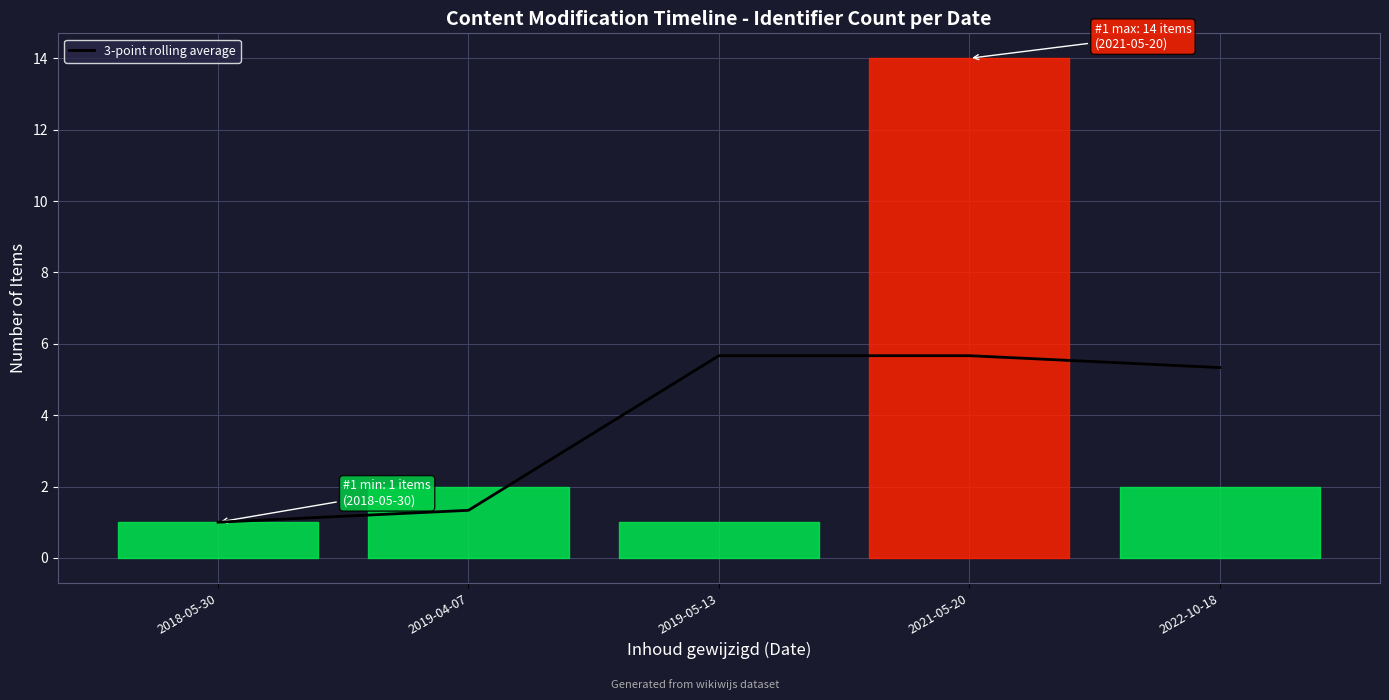

Is it true that the value at 2018-05-30 is 0.6?

False